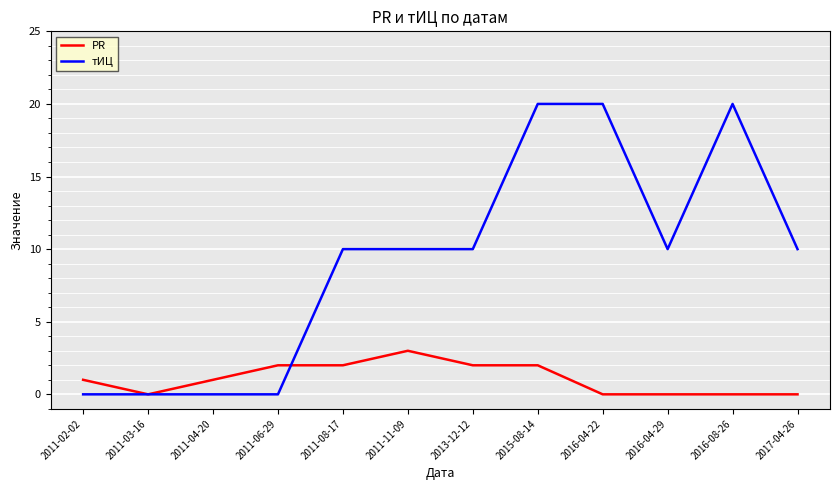

What is the maximum value shown in the chart?

20